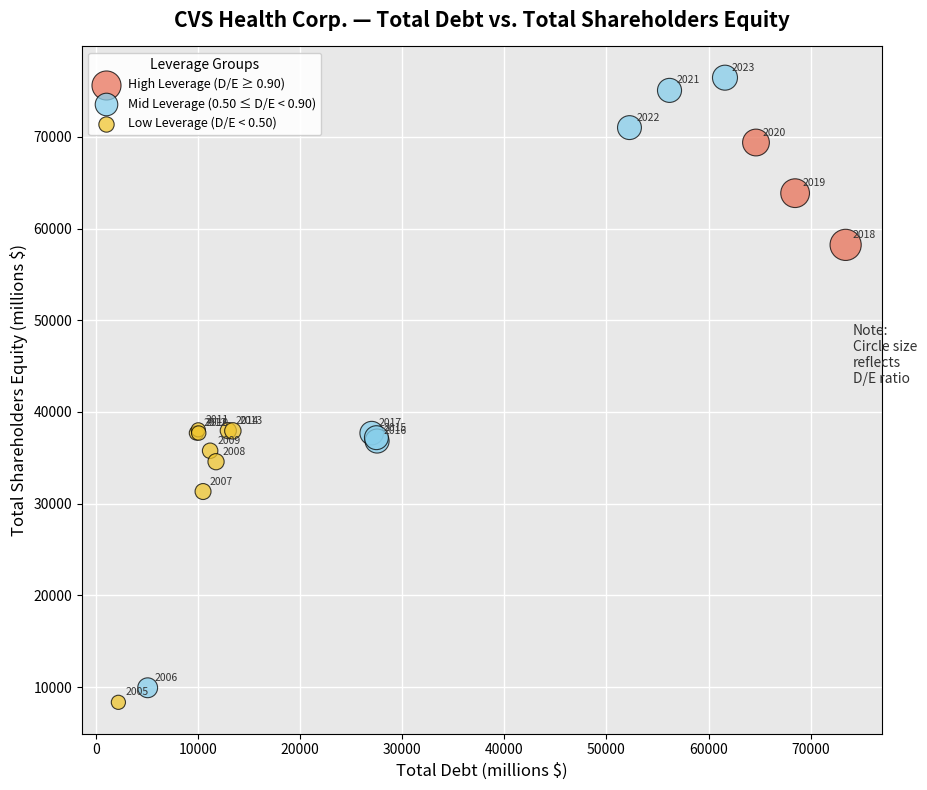

Which series has the largest Y range (max minus min)?

Mid Leverage (0.50 ≤ D/E < 0.90)